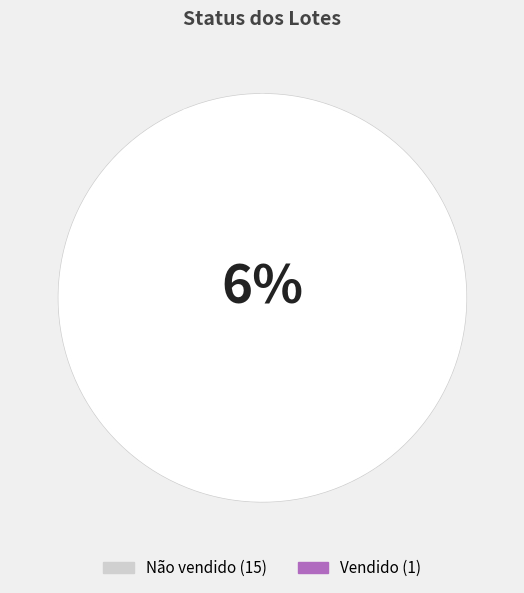

What percentage is the Vendido slice, to the nearest percent?

6%